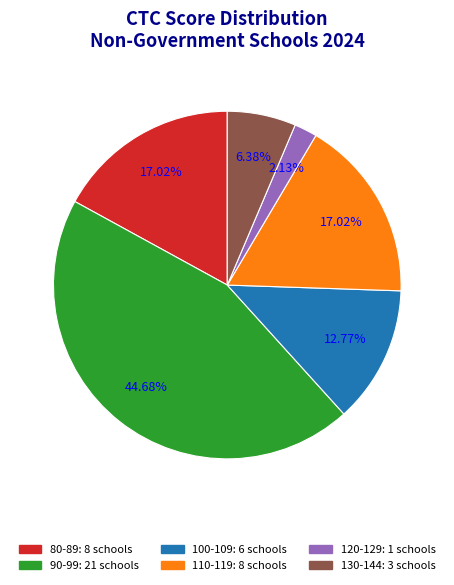

Is there a majority slice in this chart?

No